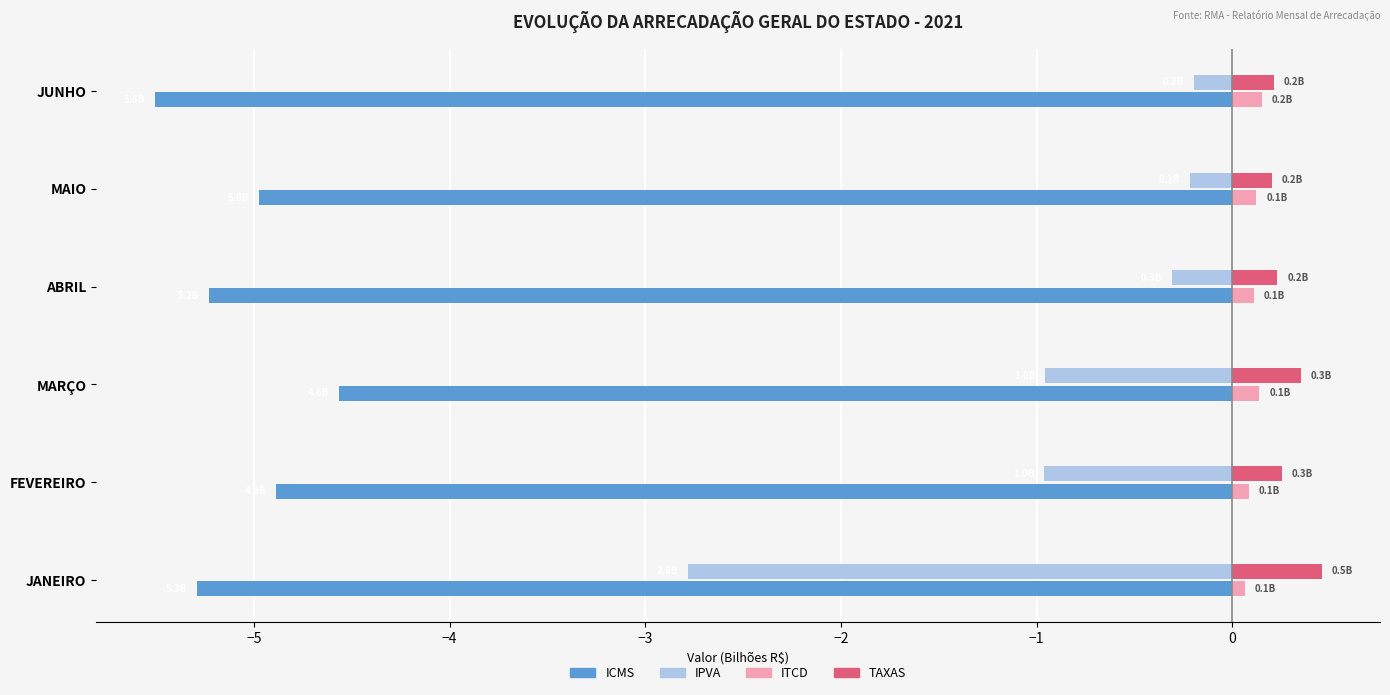

Which series has the widest spread of values?

IPVA